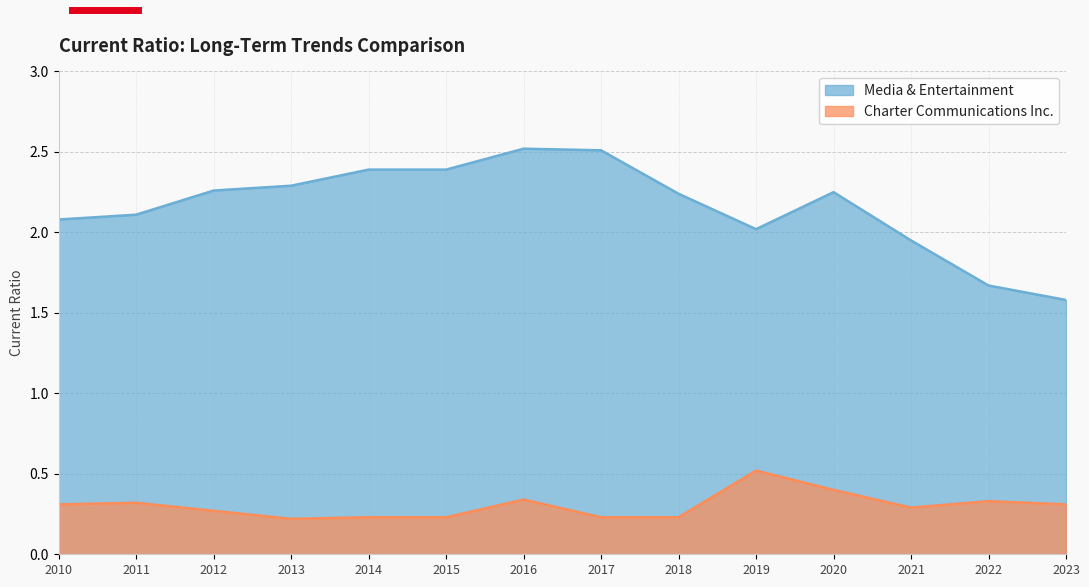

Does the chart display data point markers on the line(s)?

No